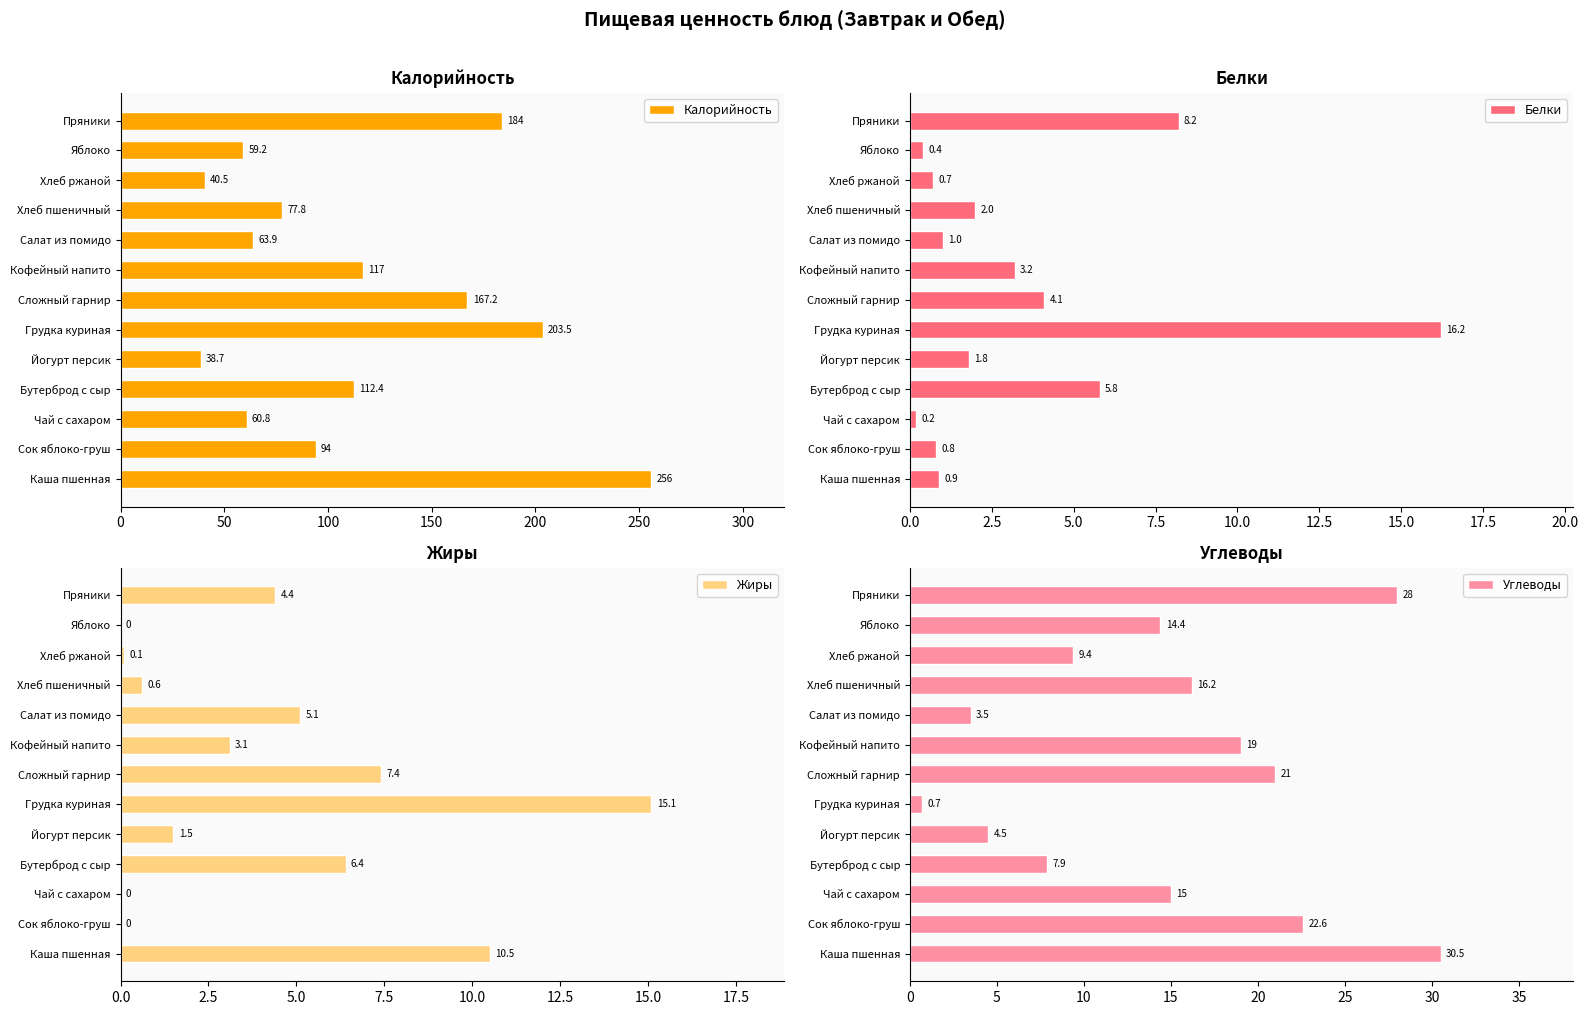

The value of Углеводы at Кофейный напито is 5.5. True or false?

False